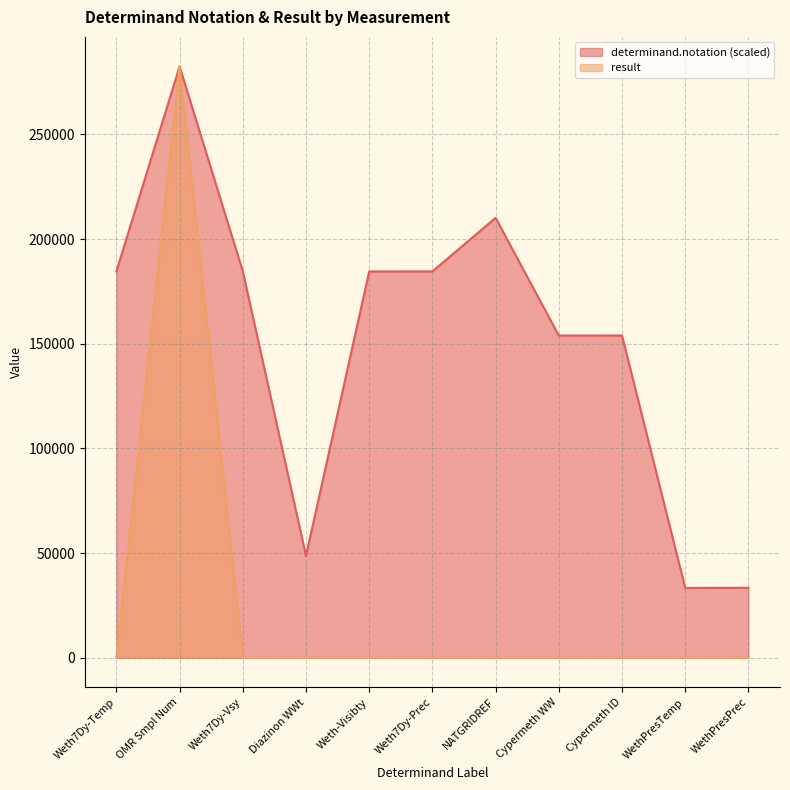

At how many categories does at least one series exceed 100325?

8